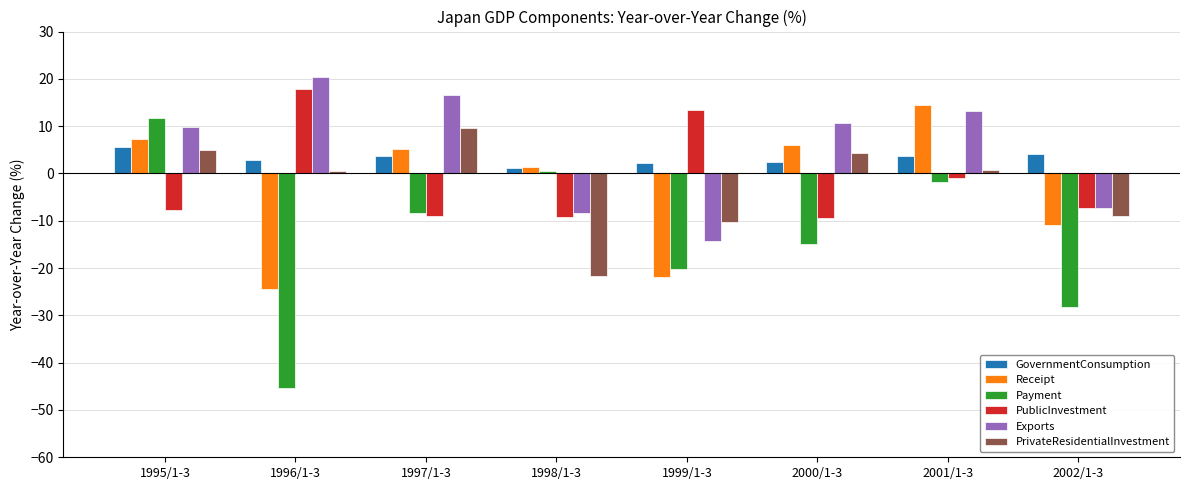

The PublicInvestment series shows -13.0 at 2000/1-3. True or false?

False